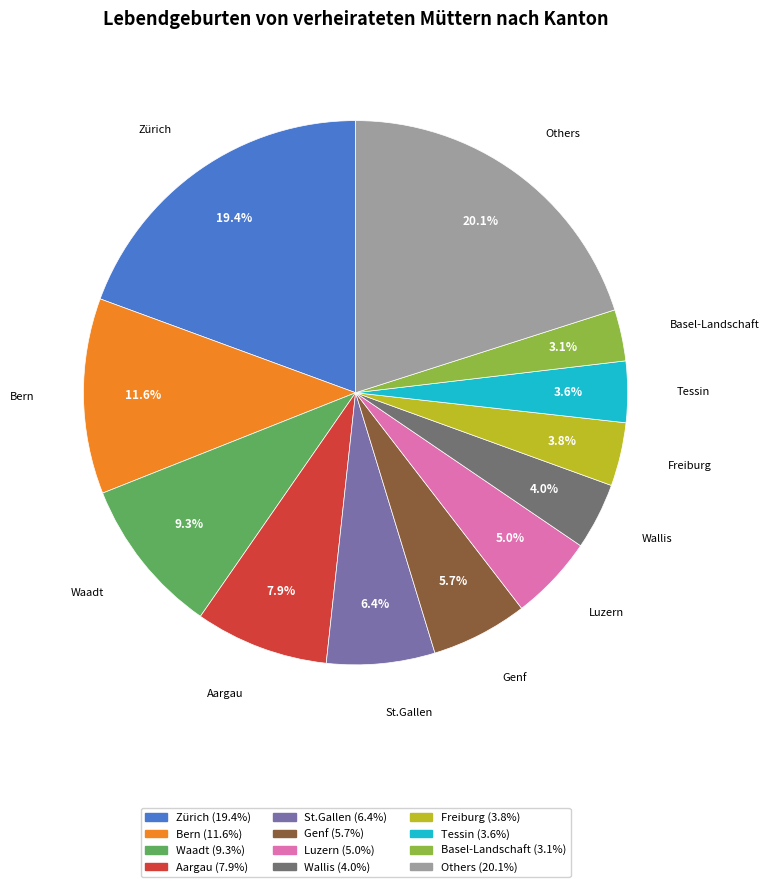

Is there any slice that represents more than half of the pie?

No